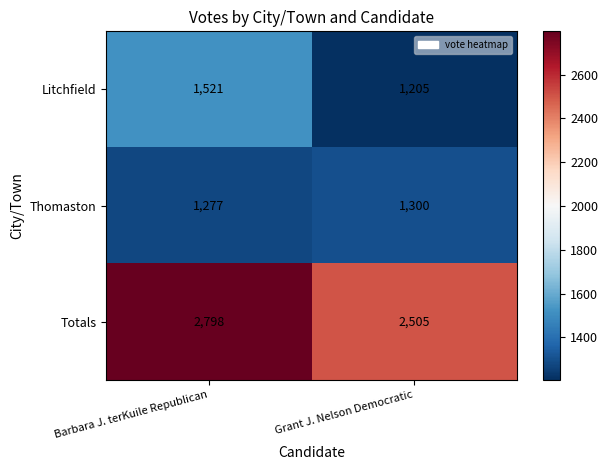

What is the difference between the maximum and minimum values in the Totals series?

293